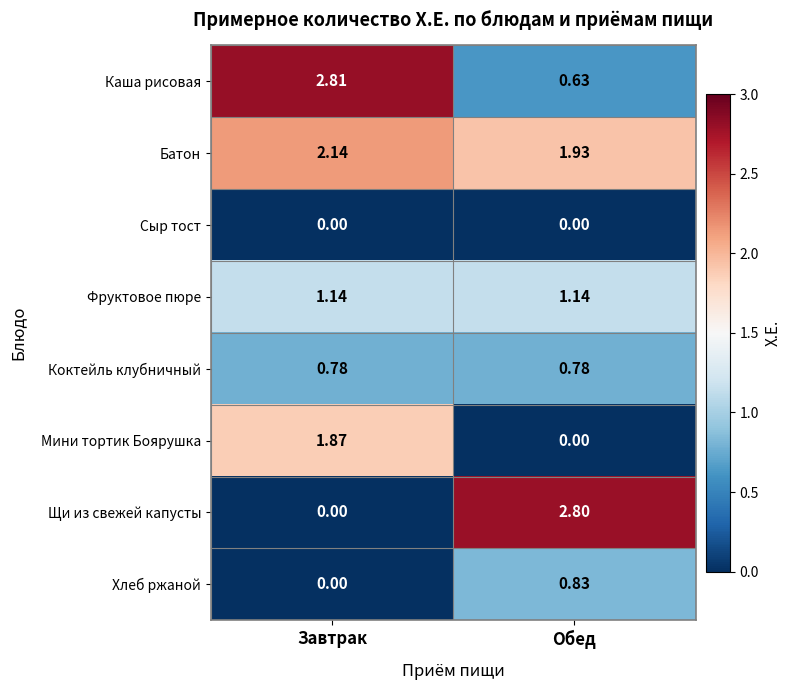

List the series in order of their peak value, lowest first.

Сыр тост, Коктейль клубничный, Хлеб ржаной, Фруктовое пюре, Мини тортик Боярушка, Батон, Щи из свежей капусты, Каша рисовая